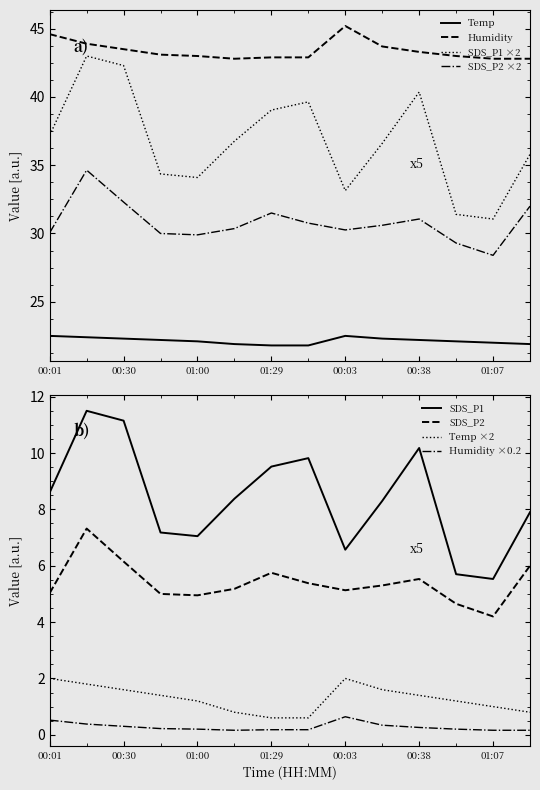

What is the approximate value of Humidity at 00:03?

45.2